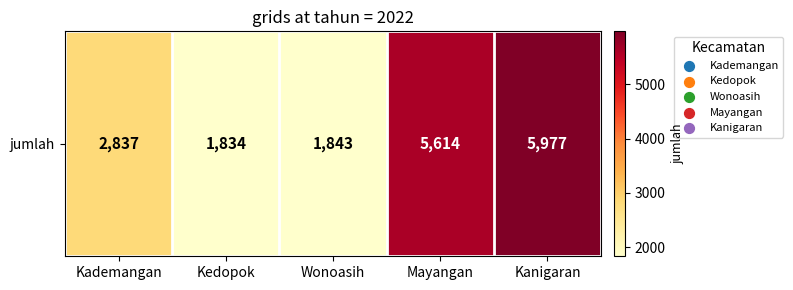

List the labels in order of value, smallest first.

Kedopok, Wonoasih, Kademangan, Mayangan, Kanigaran